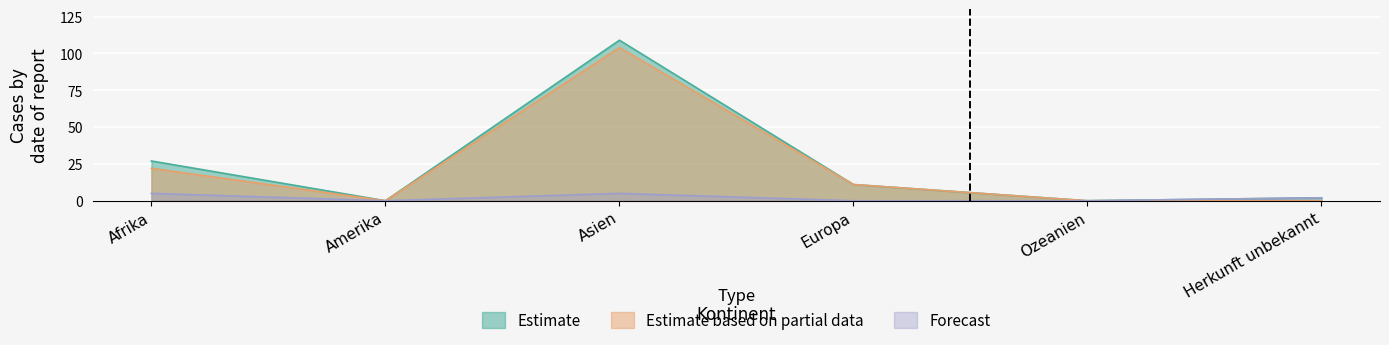

At which category is the sum across all series the highest?

Asien